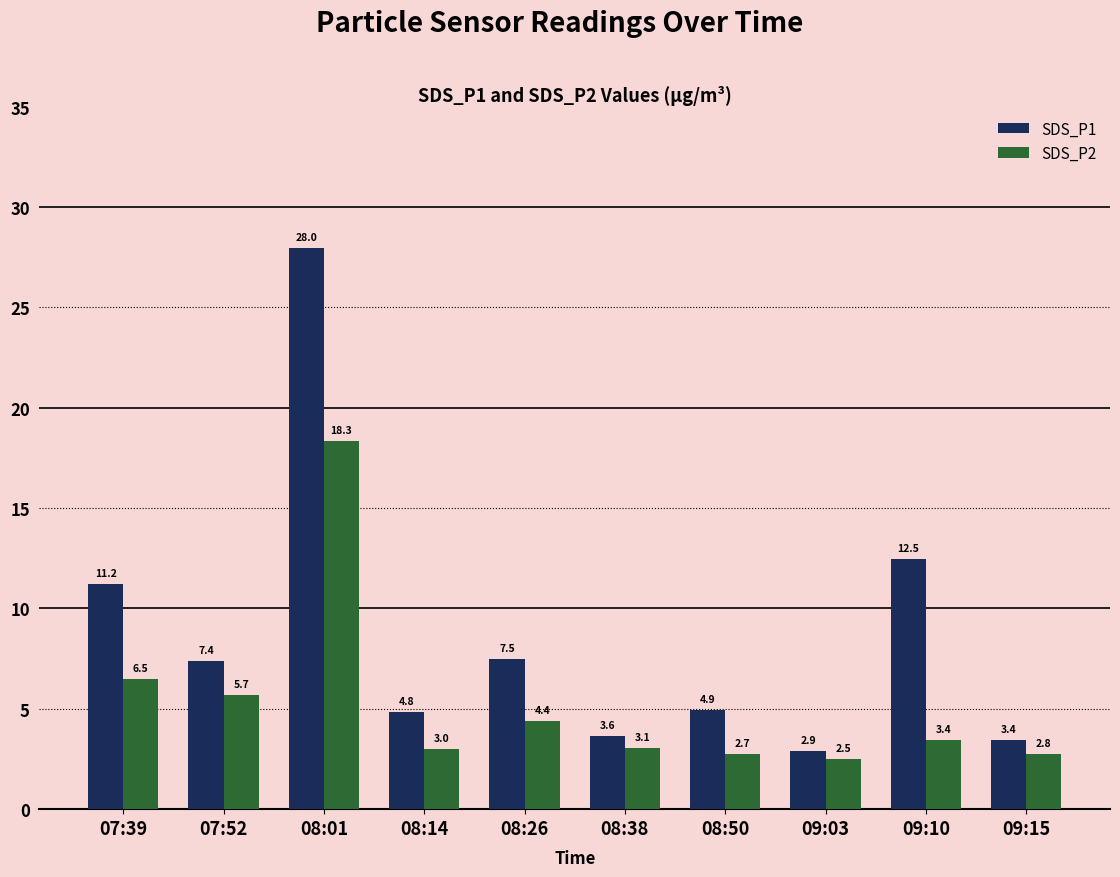

How many values in the SDS_P1 series are below 7?

5